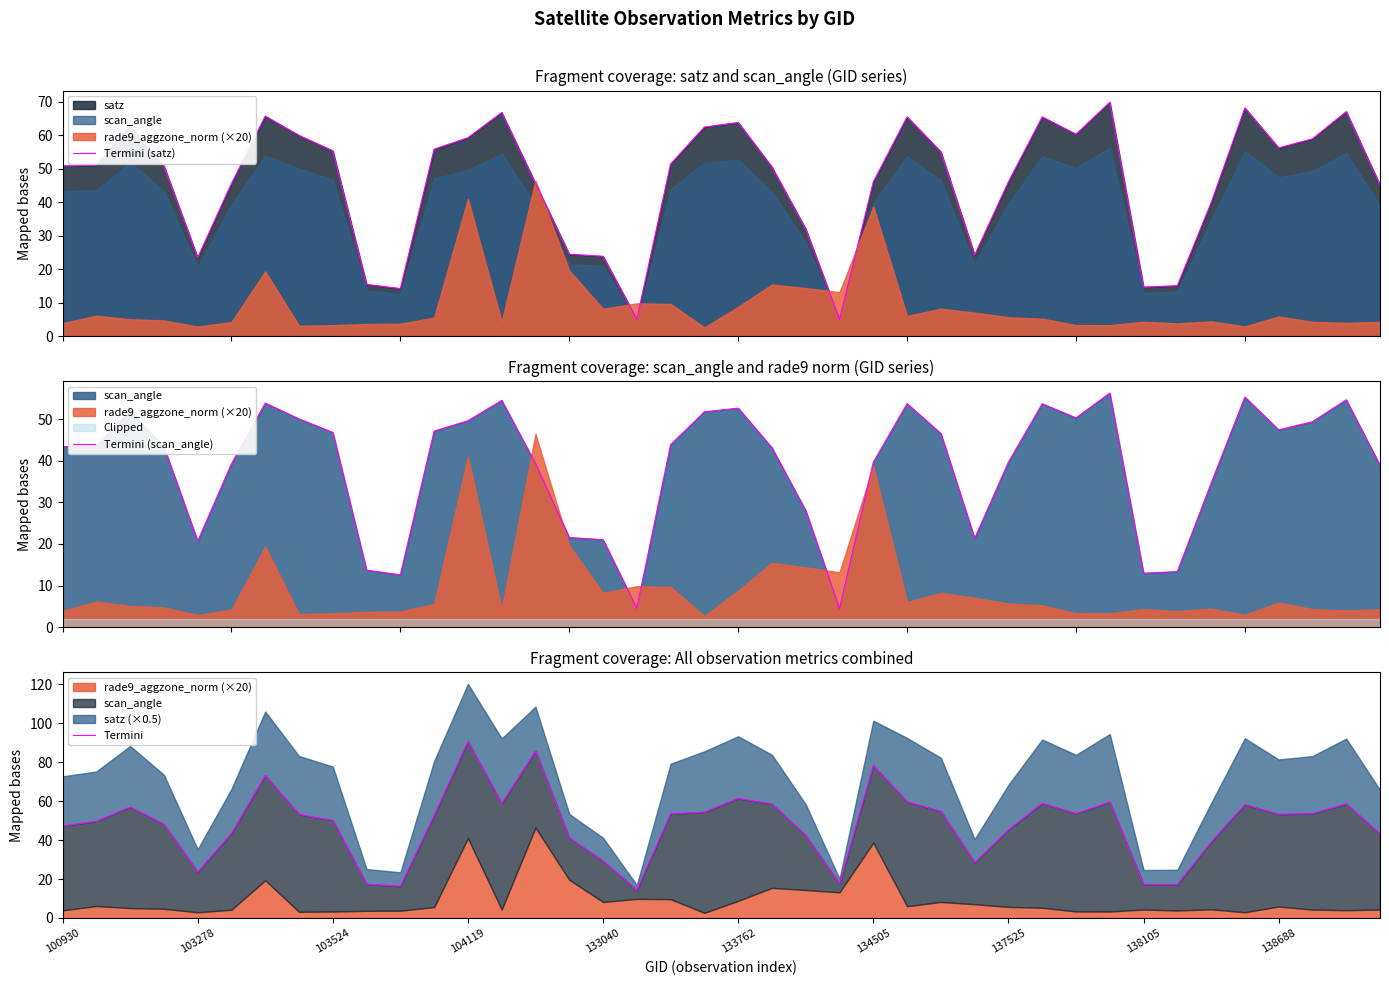

What is the minimum value for Termini (satz)?

5.0